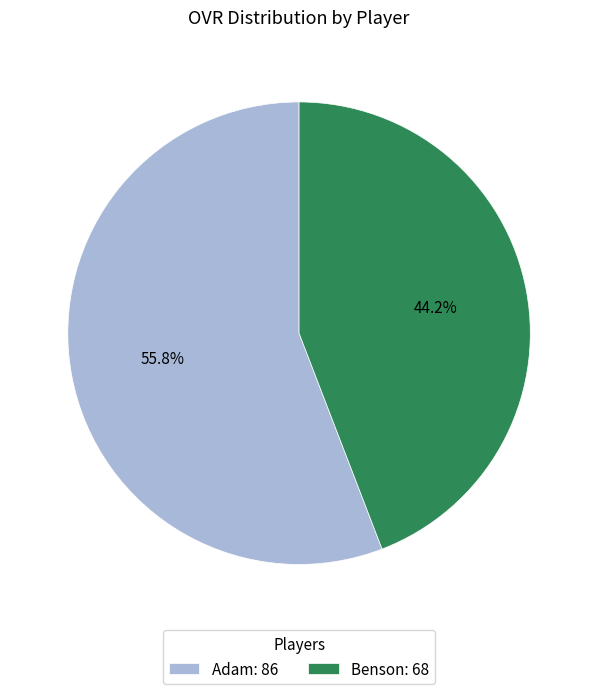

To the nearest percent, what percentage of the pie is Benson?

44%